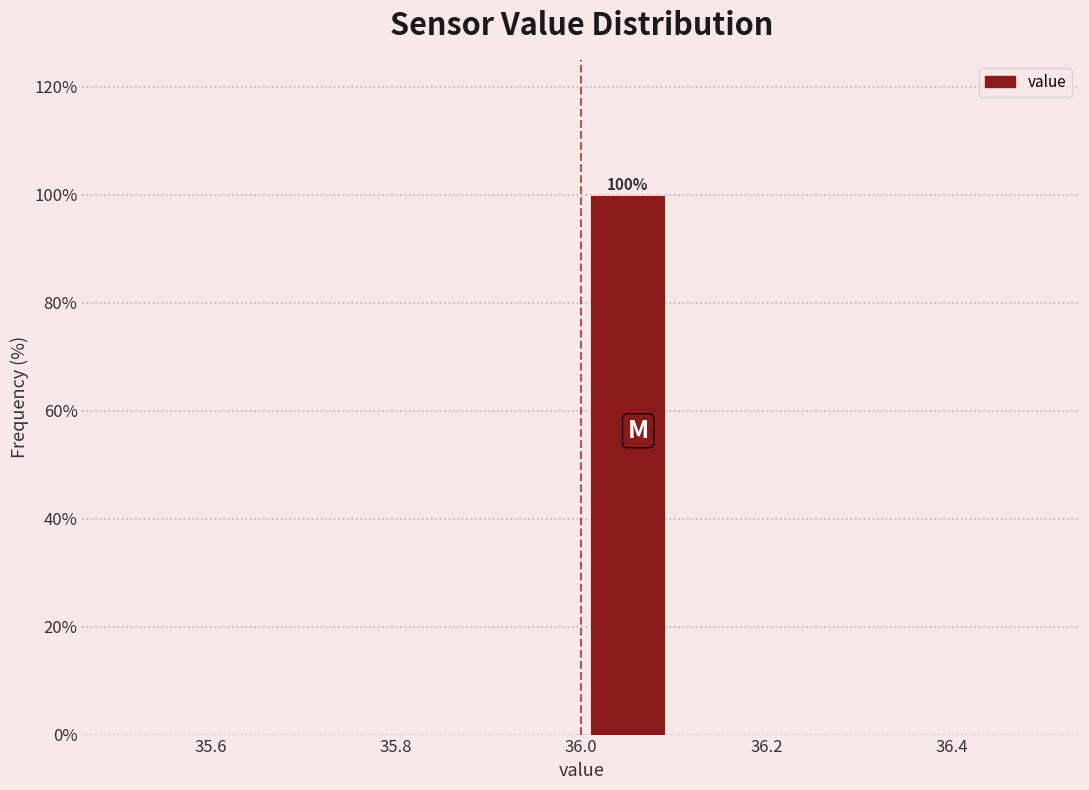

Over which range of the x-axis is the bar tallest?

36.0 to 36.1